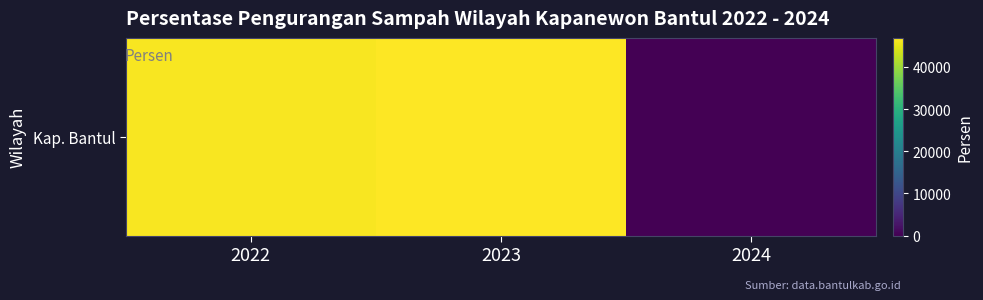

Which has a higher value, 2022 or 2023?

2023